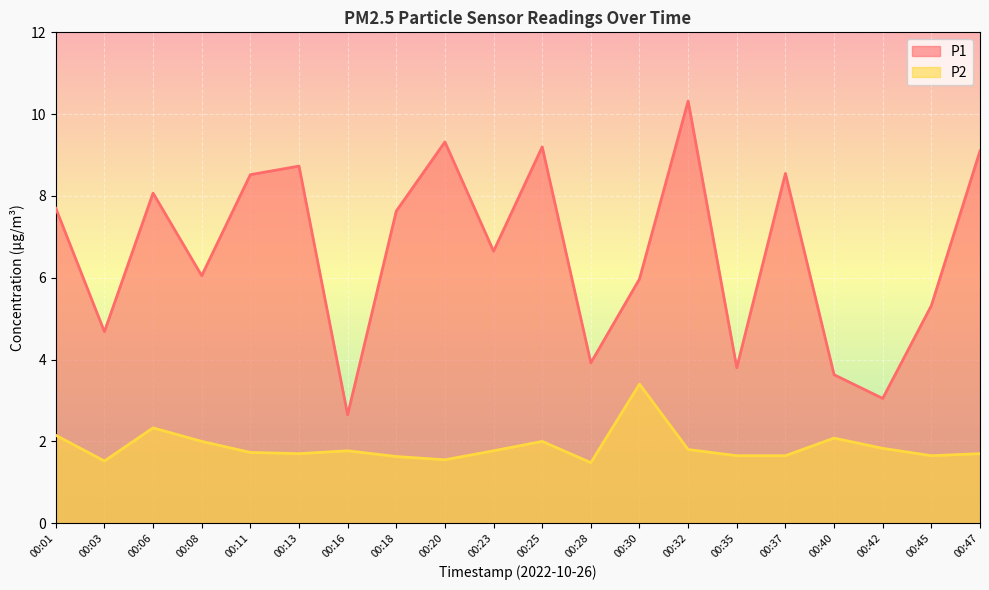

Which series has the largest range (max minus min)?

P1